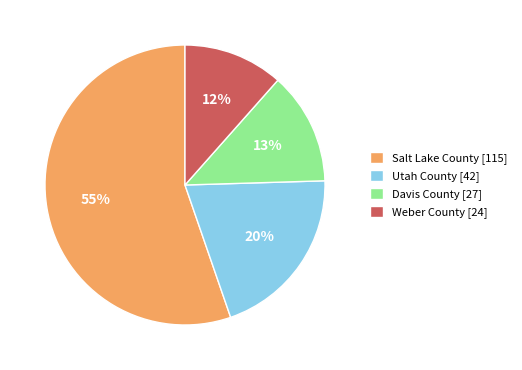

True or false: Davis County [27] accounts for 13% of the total.

True